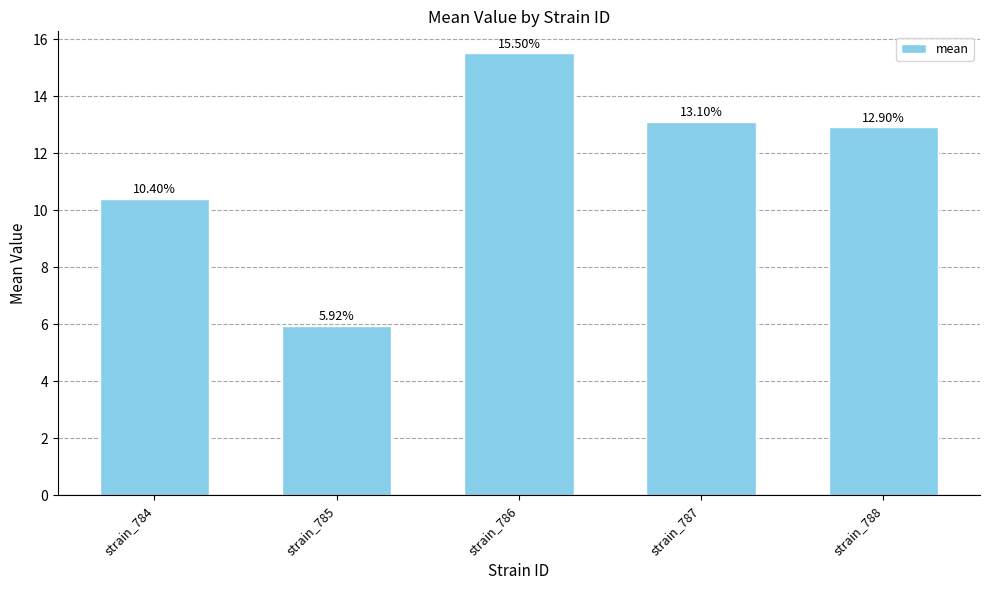

List the labels in order of value, largest first.

strain_786, strain_787, strain_788, strain_784, strain_785